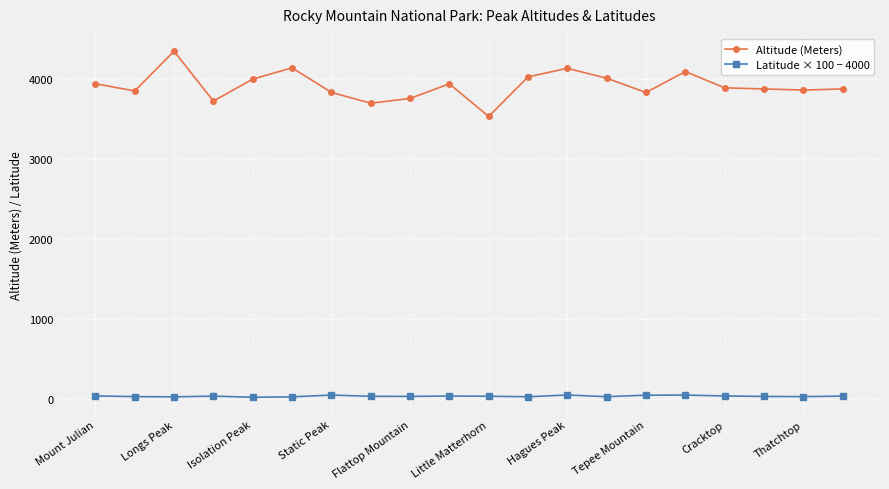

What is the sum of all Latitude × 100 − 4000 values?

674.7